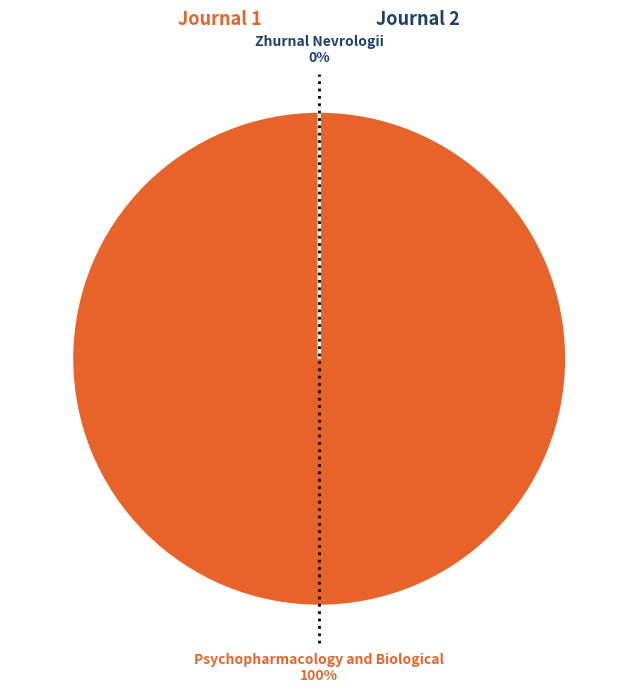

To the nearest percent, what is the average slice percentage?

50%